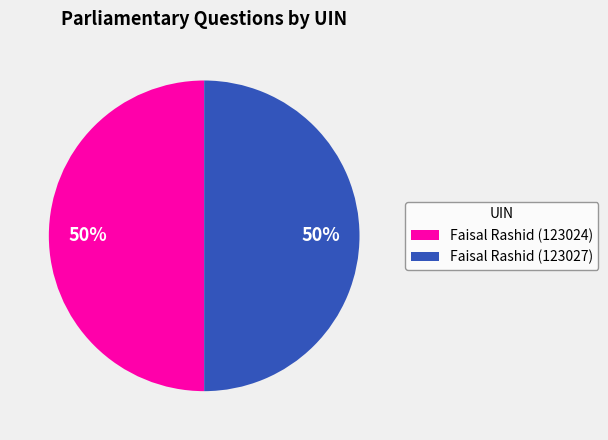

Approximately how many times larger is the value at Faisal Rashid (123027) compared to Faisal Rashid (123024)?

1.0